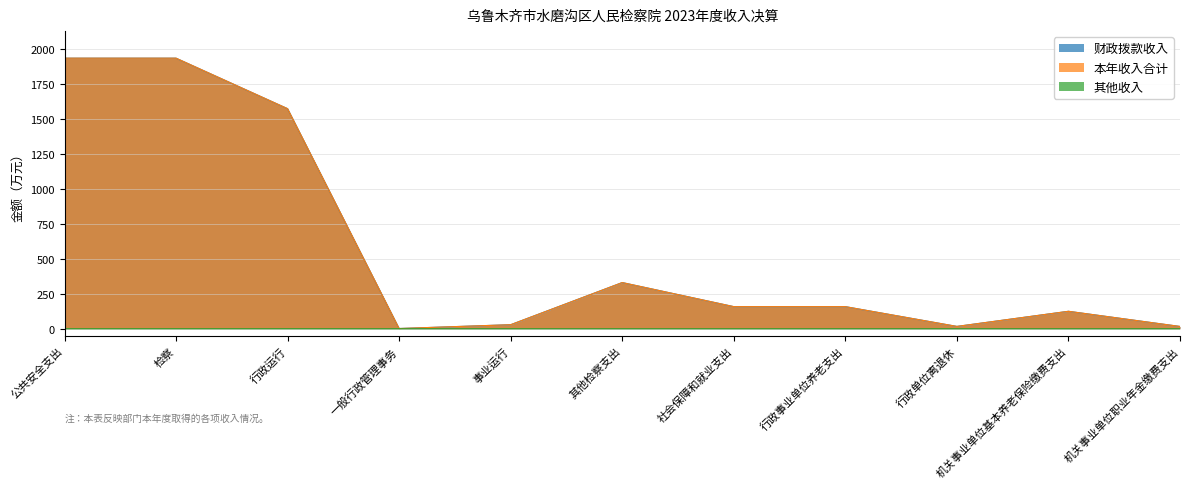

True or false: 本年收入合计 and 财政拨款收入 cross at least once.

False